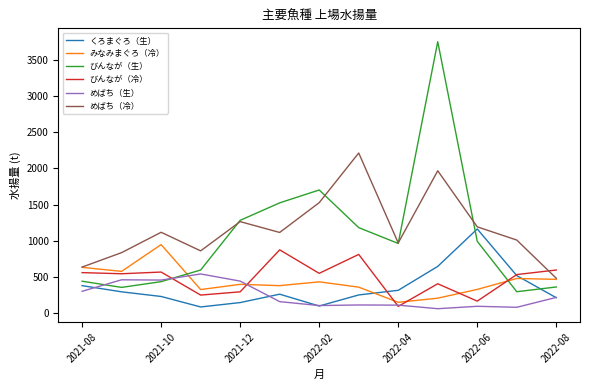

Which series has the largest range (max minus min)?

びんなが（生）